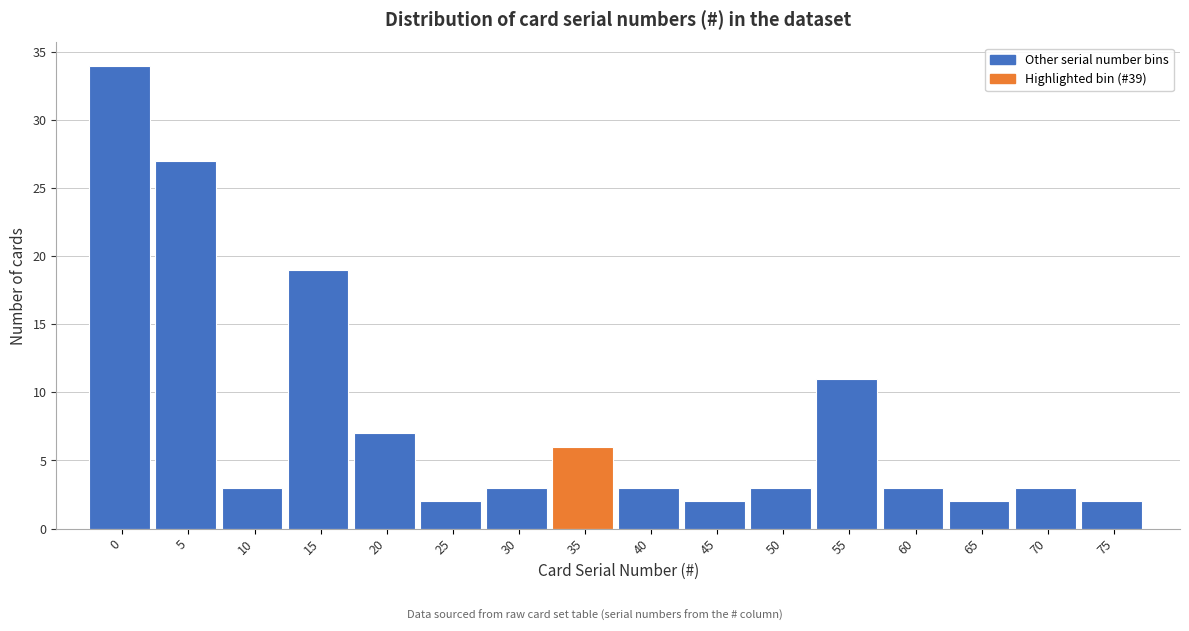

Reading left to right, what are all the values shown in this chart?

34	27	3	19	7	2	3	6	3	2	3	11	3	2	3	2